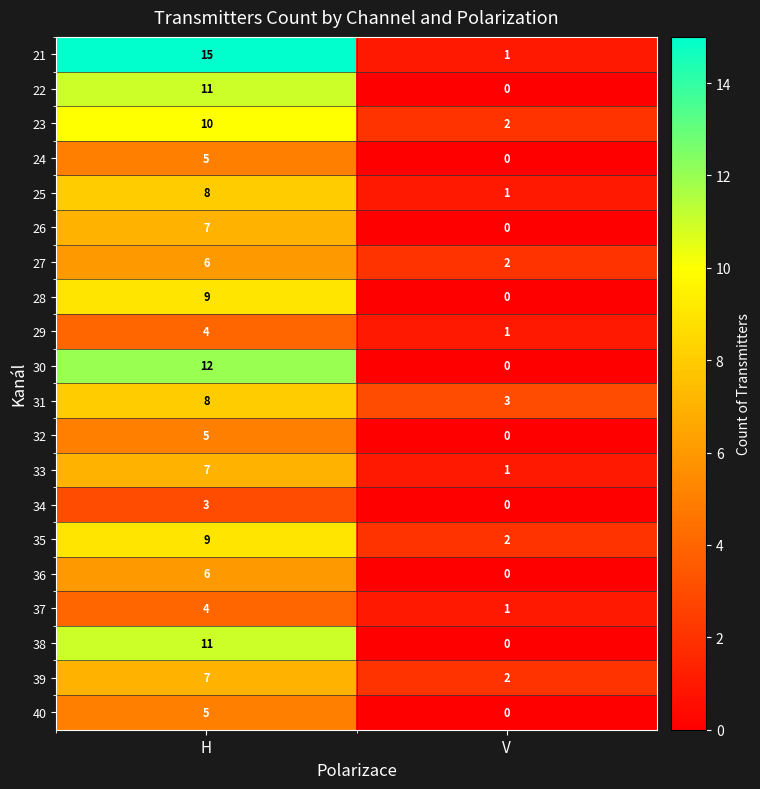

How many series are shown in this chart?

20